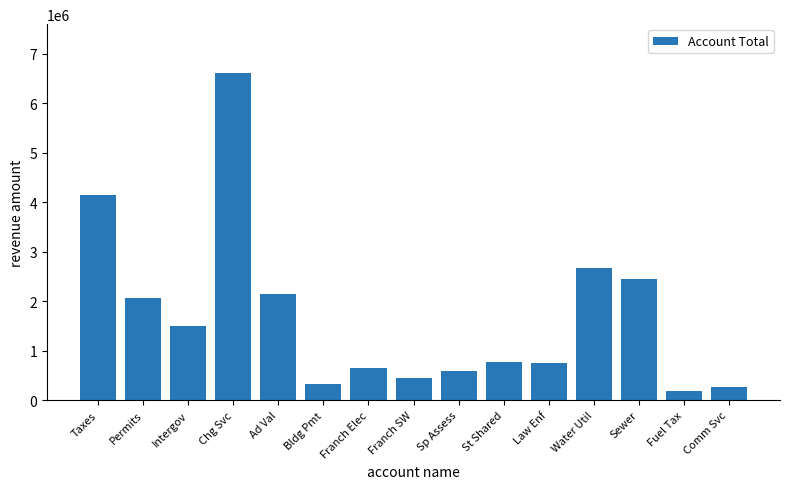

Does the chart contain stacked bars?

No